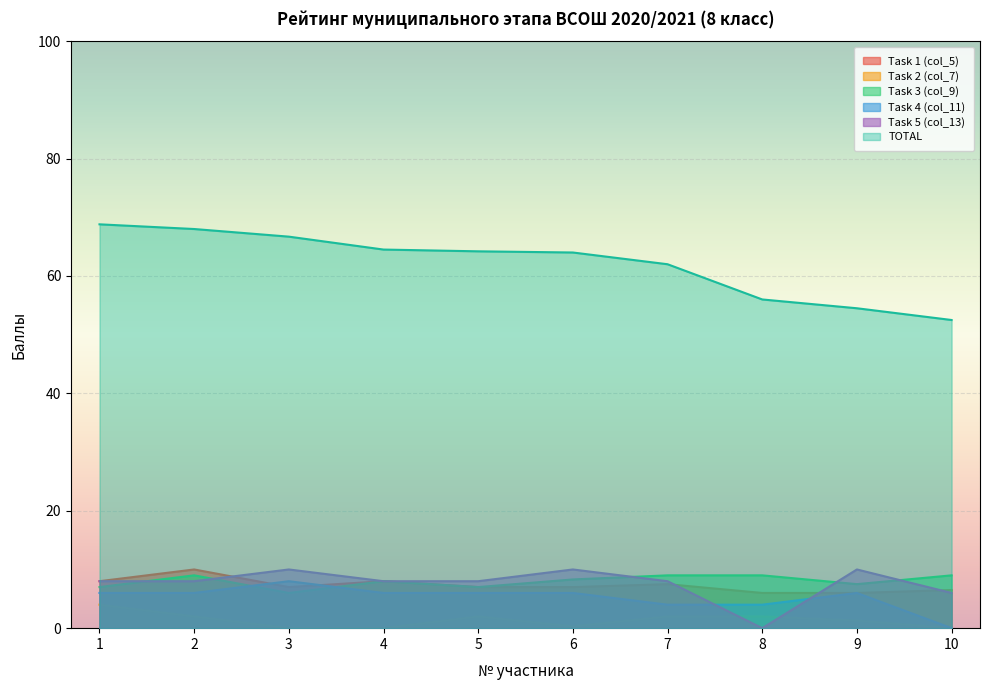

What is the total value across all series at 8?

77.0